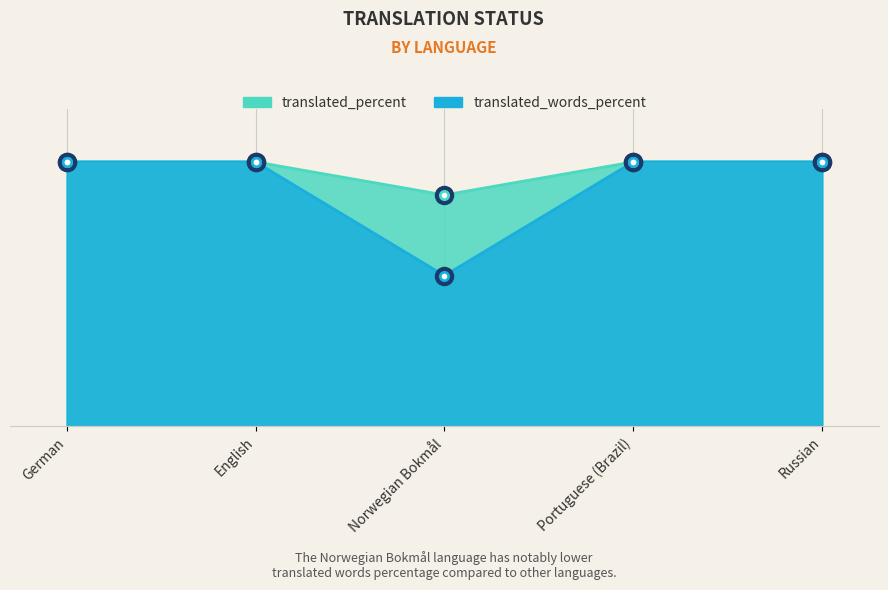

Which series has the largest total across all categories?

translated_percent